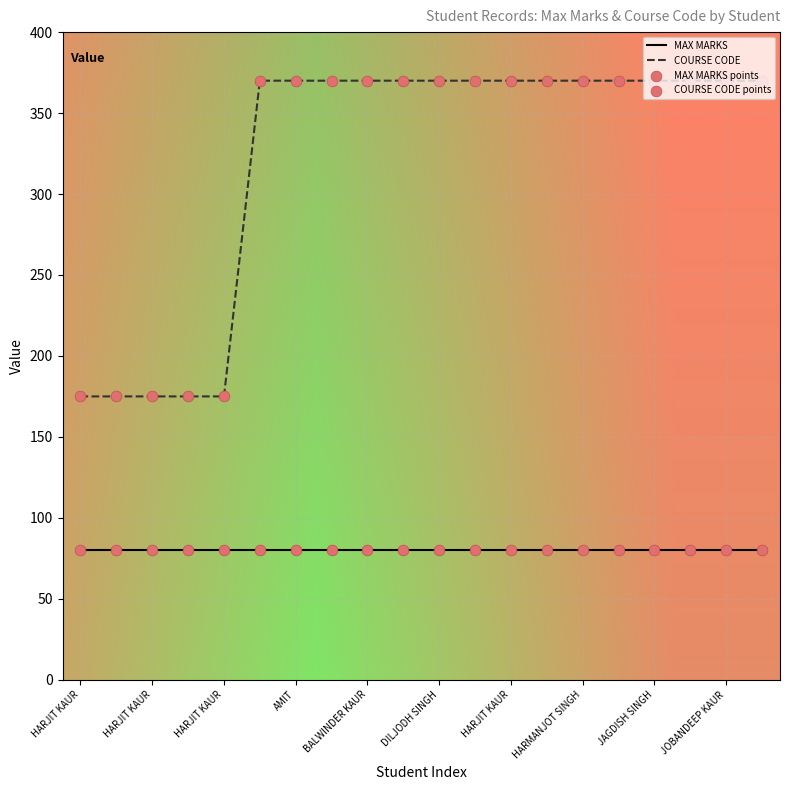

What is the greatest value displayed?

370